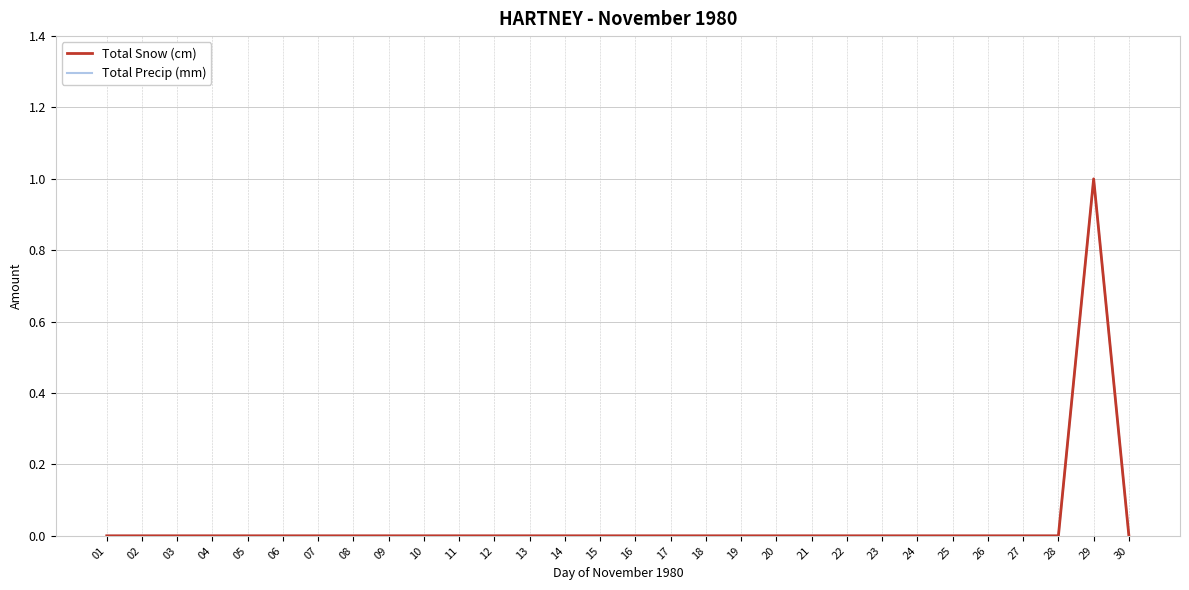

Which category has the highest value in the Total Precip (mm) series?

29